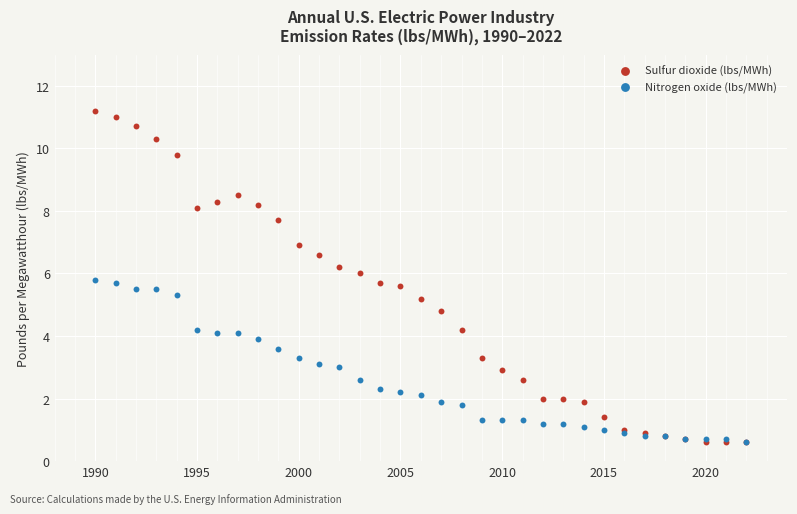

Which series has the largest Y range (max minus min)?

Sulfur dioxide (lbs/MWh)